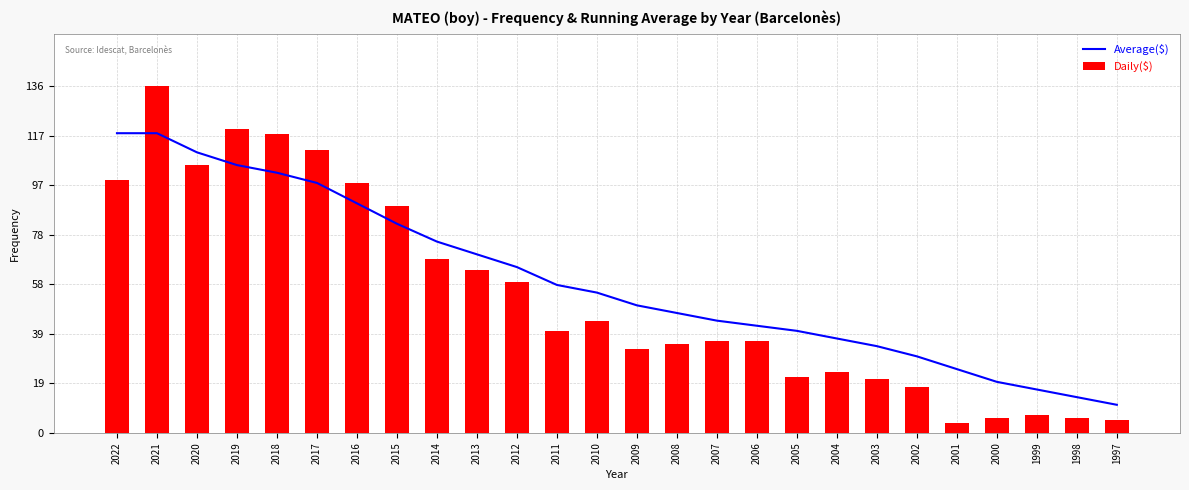

Count the number of data series in this chart.

2